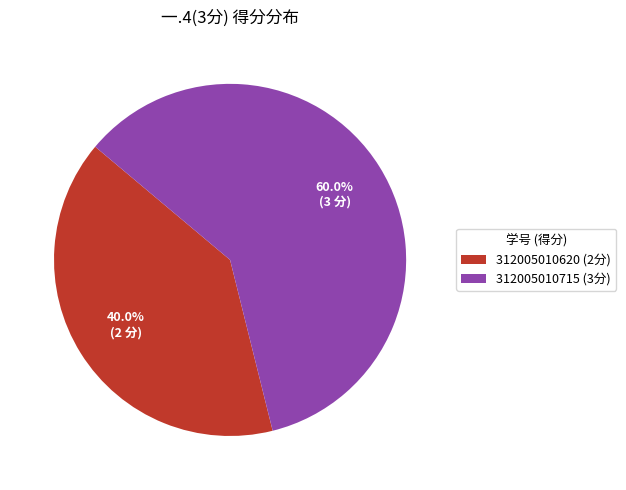

Is 312005010620 the majority of the pie?

No